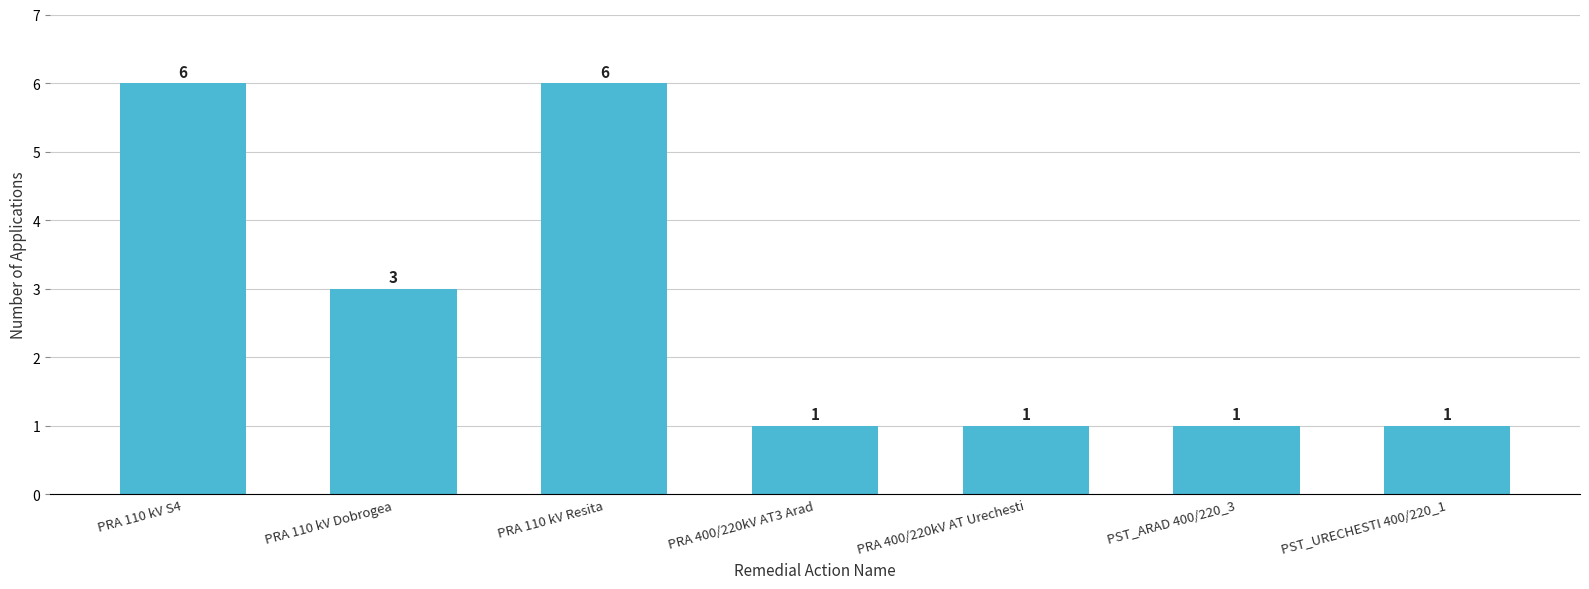

What is the greatest value displayed?

6